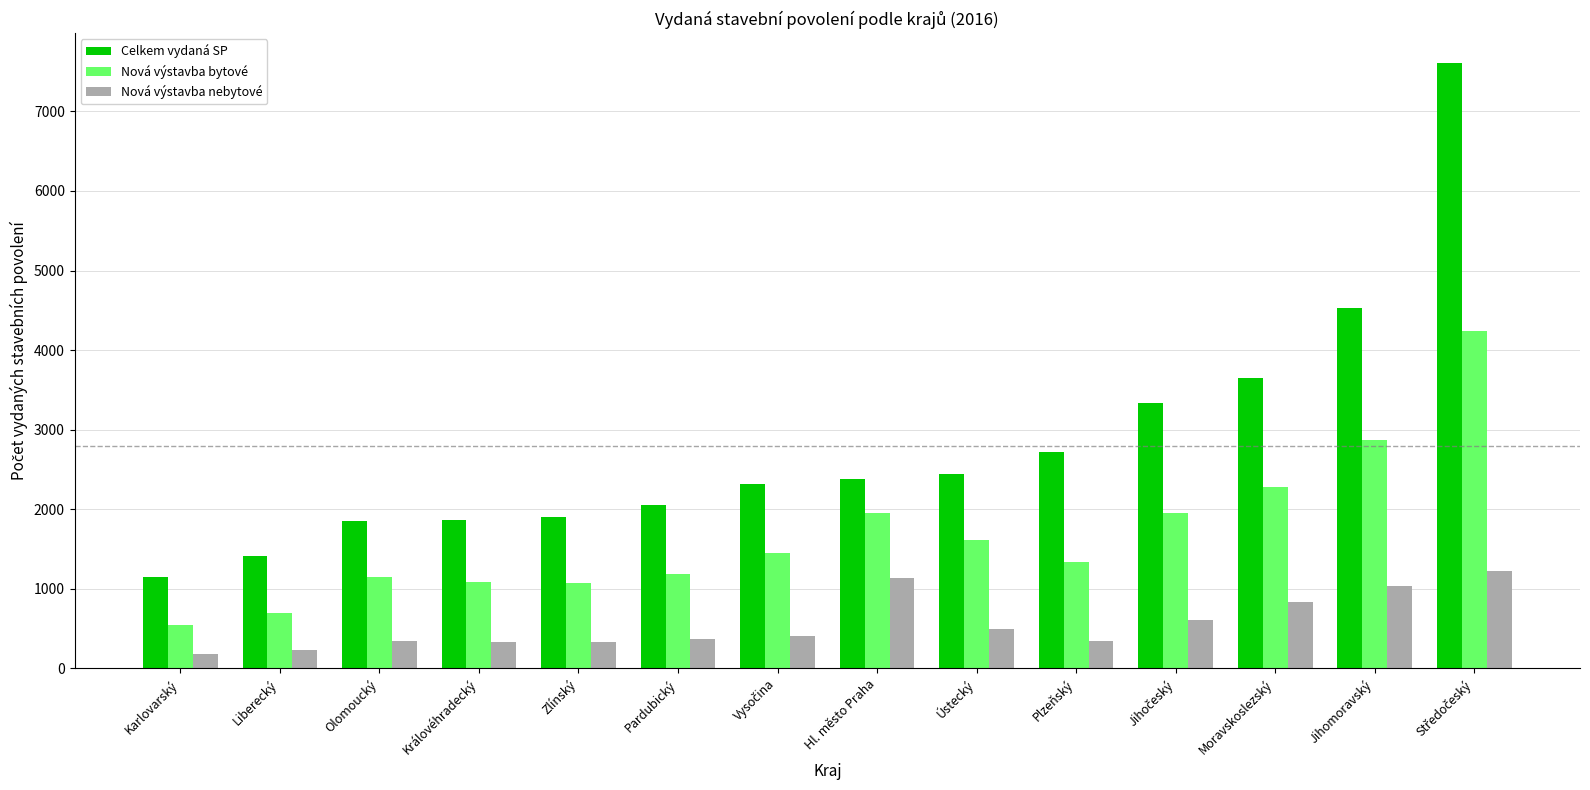

List the series in order of their overall mean, lowest first.

Nová výstavba nebytové, Nová výstavba bytové, Celkem vydaná SP